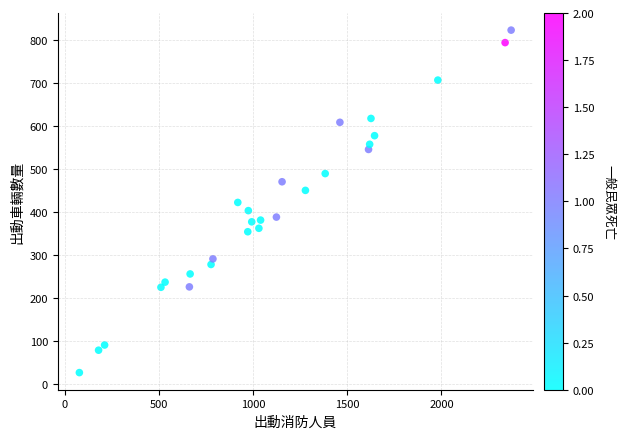

What is the range of Y values (max minus min)?

795